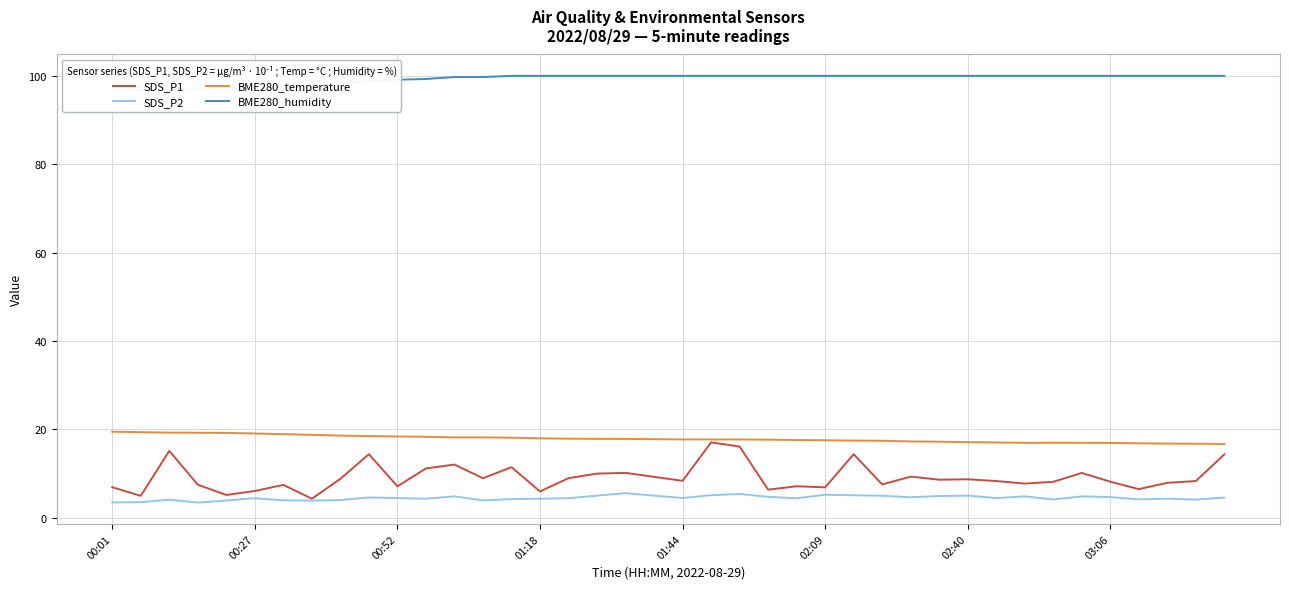

Is it true that SDS_P1 equals 8.7 at 02:40?

True